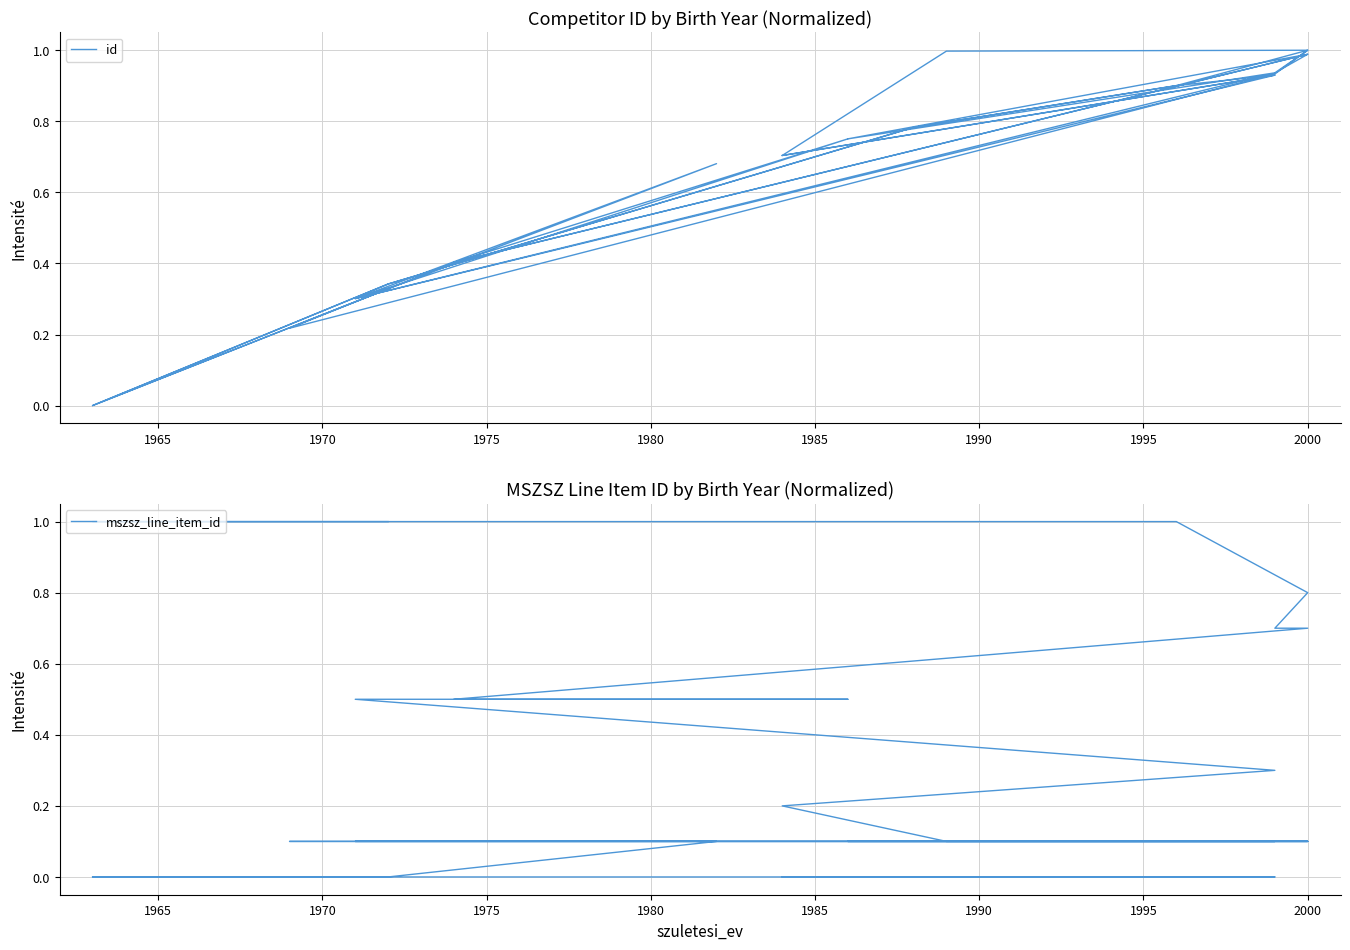

Rank the series by their maximum value, from lowest to highest.

id, mszsz_line_item_id